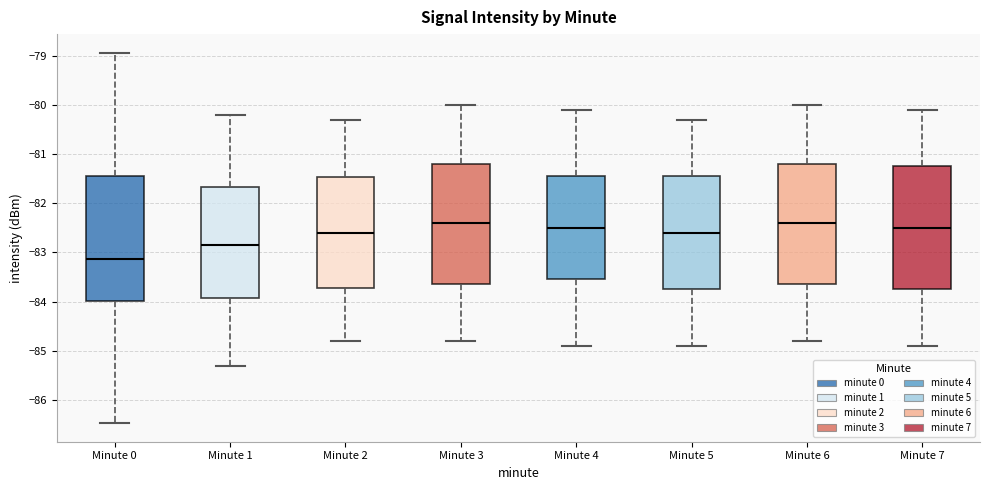

Which box has the lowest median line?

Minute 0